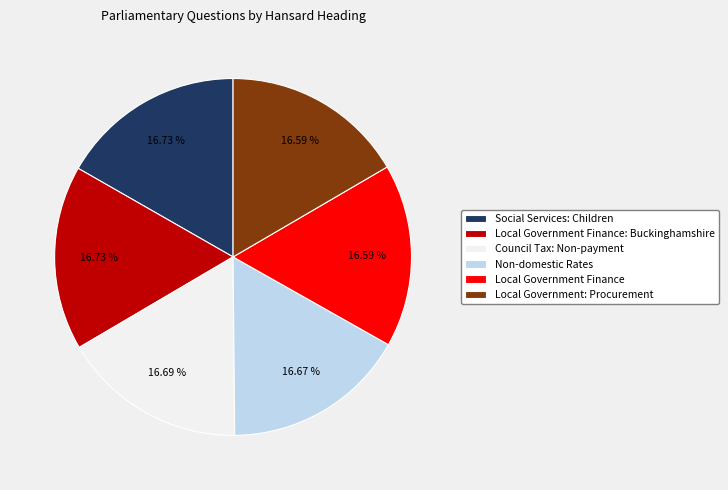

To the nearest percent, what portion does Non-domestic Rates represent?

17%